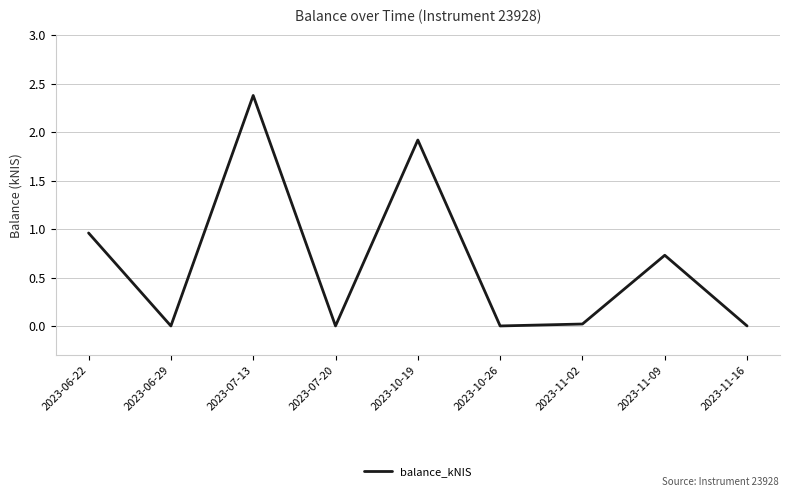

What position from the right is 2023-07-13?

7